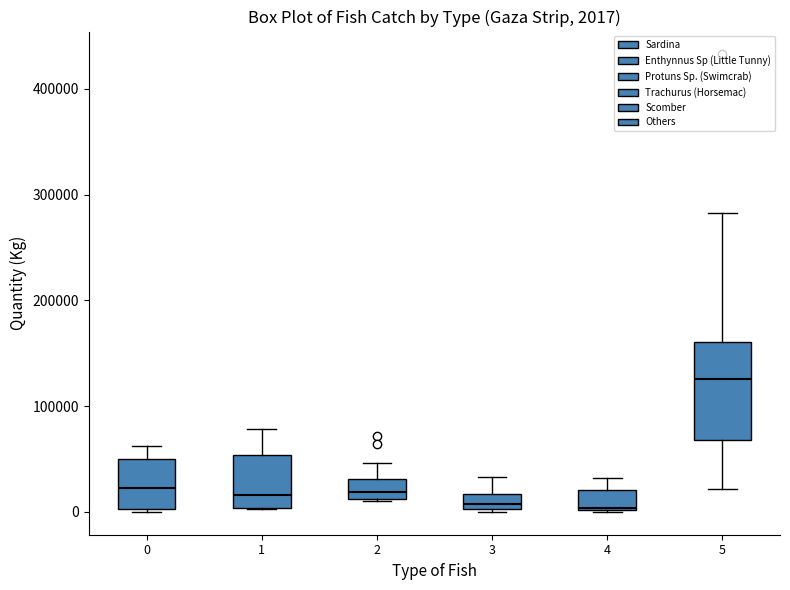

Which box is the tallest, from its lower edge to its upper edge?

5